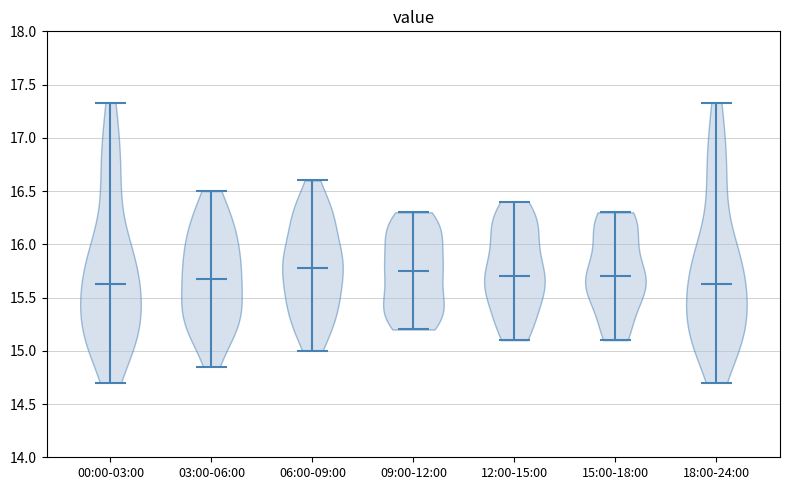

Reading left to right, read every violin against the y-axis: where its median line is, and the lowest and highest points it reaches. The values are not printed on the chart, so give them approximately, as read against the axis.

00:00-03:00: median line 15.65, lowest point 14.70, highest point 17.35
03:00-06:00: median line 15.70, lowest point 14.85, highest point 16.50
06:00-09:00: median line 15.80, lowest point 15.00, highest point 16.60
09:00-12:00: median line 15.75, lowest point 15.20, highest point 16.30
12:00-15:00: median line 15.70, lowest point 15.10, highest point 16.40
15:00-18:00: median line 15.70, lowest point 15.10, highest point 16.30
18:00-24:00: median line 15.65, lowest point 14.70, highest point 17.35